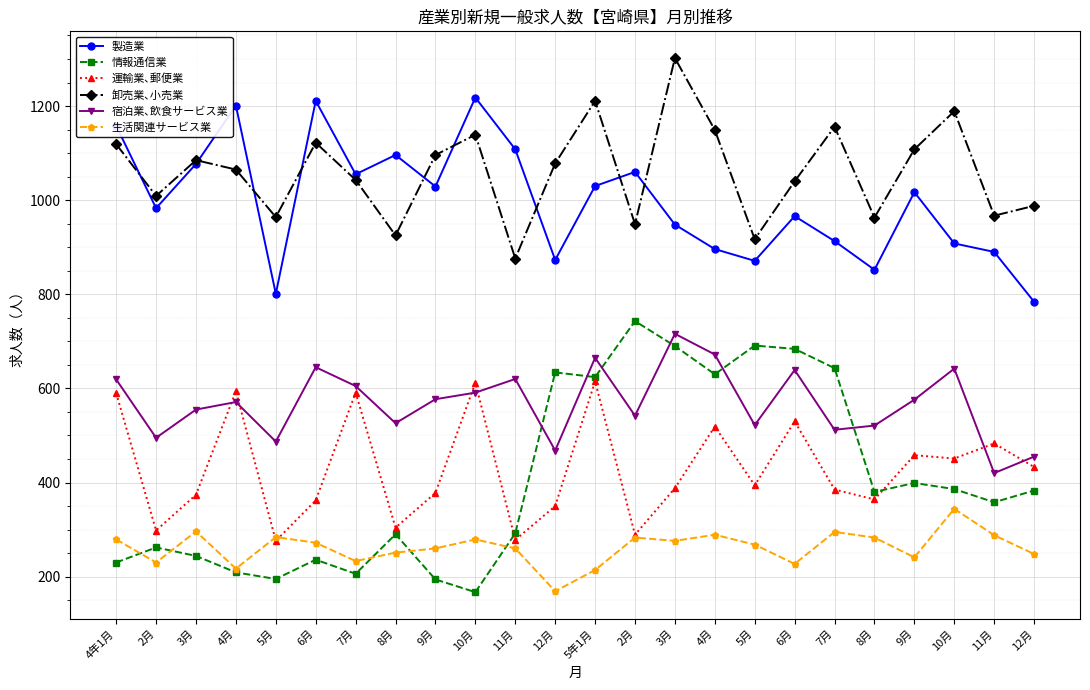

The 情報通信業 series shows 383 at 12月. True or false?

True